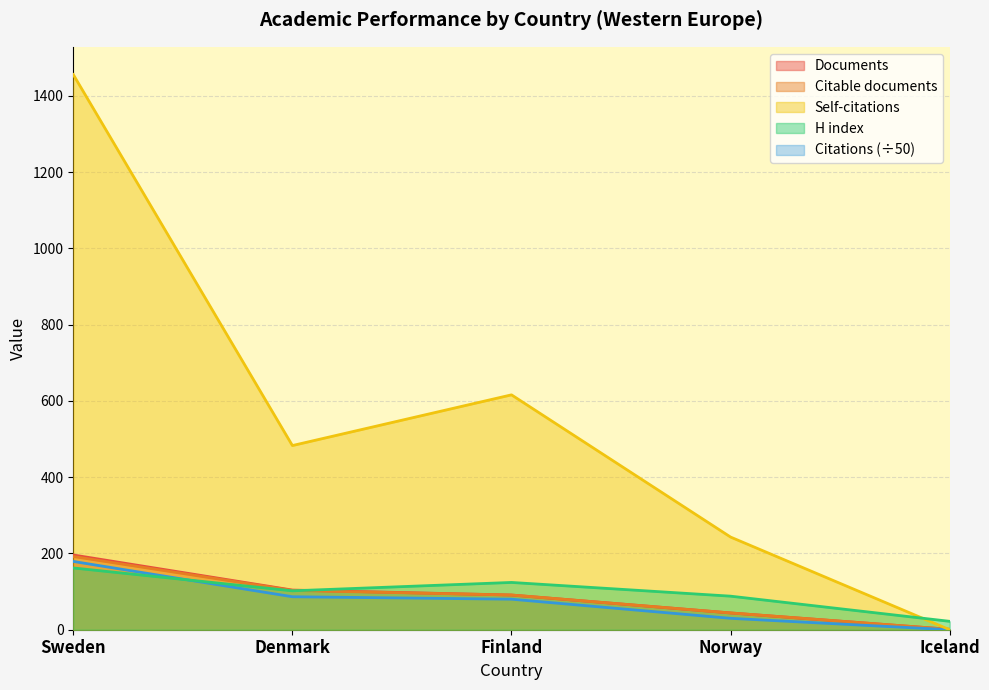

At Norway, list the series in order from largest to smallest.

Self-citations, H index, Documents, Citable documents, Citations